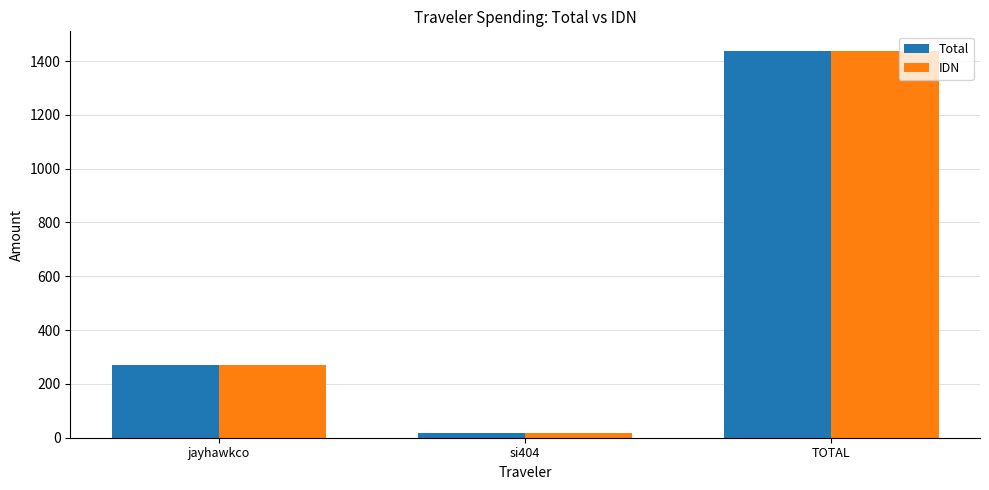

At how many categories does at least one series exceed 131?

2